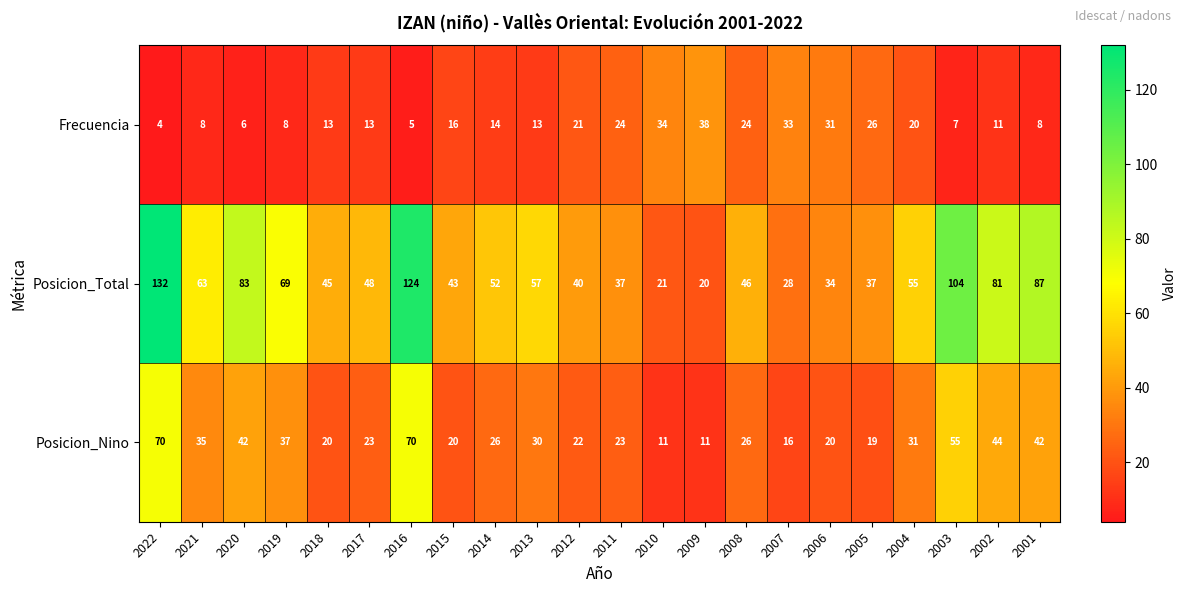

Is it true that Posicion_Total equals 37 at 2011?

True